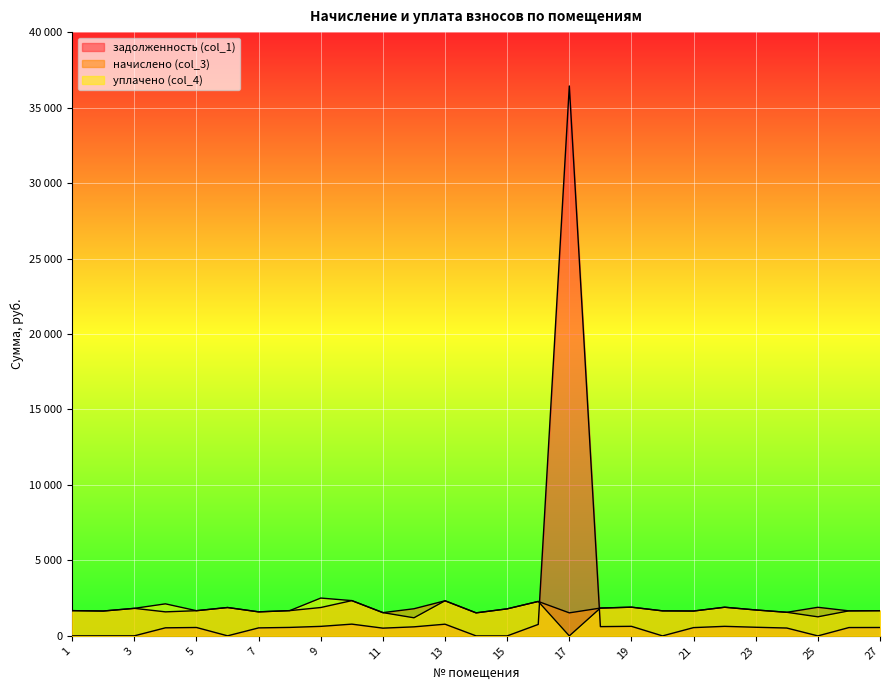

After their last crossing, which series has the higher values: уплачено (col_4) or задолженность (col_1)?

уплачено (col_4)